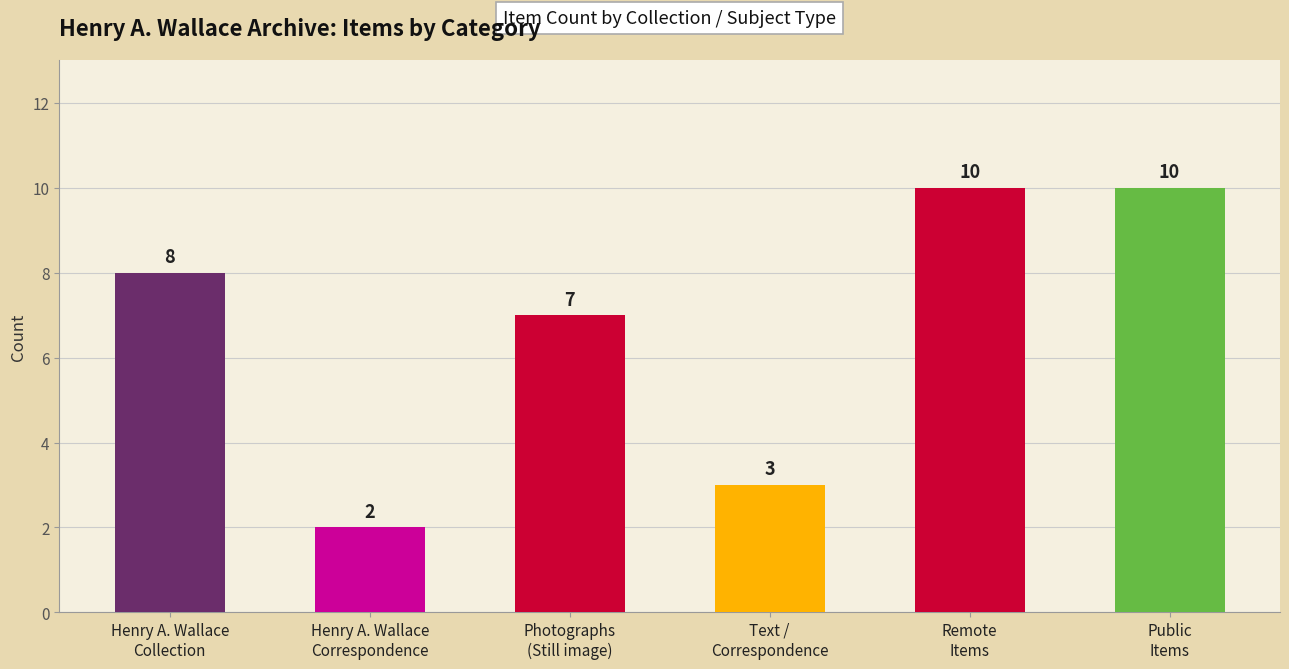

Reading right to left, transcribe all the data shown in this chart.

10	10	3	7	2	8